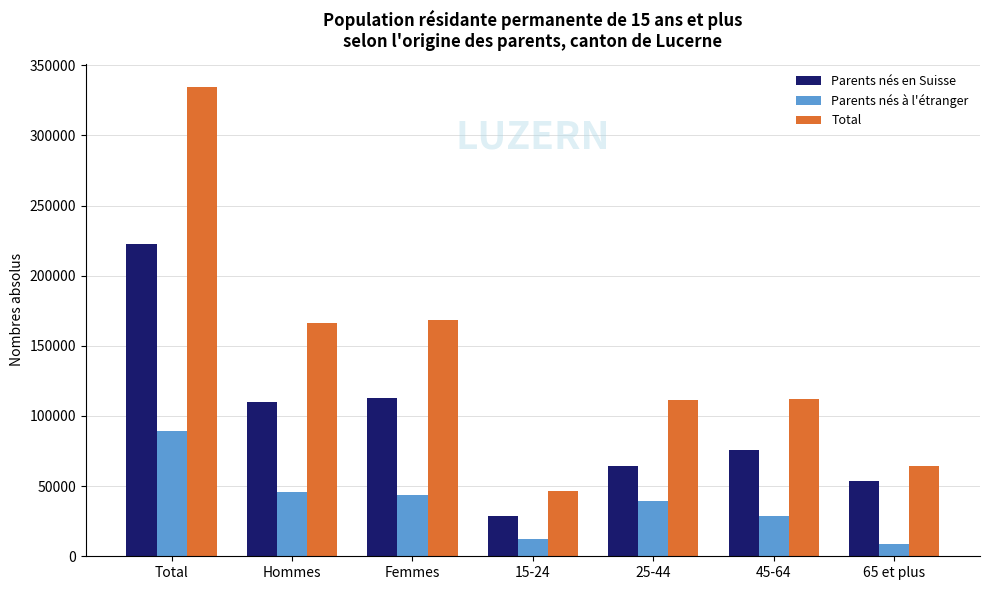

Rank the series by their average value, from lowest to highest.

Parents nés à l'étranger, Parents nés en Suisse, Total